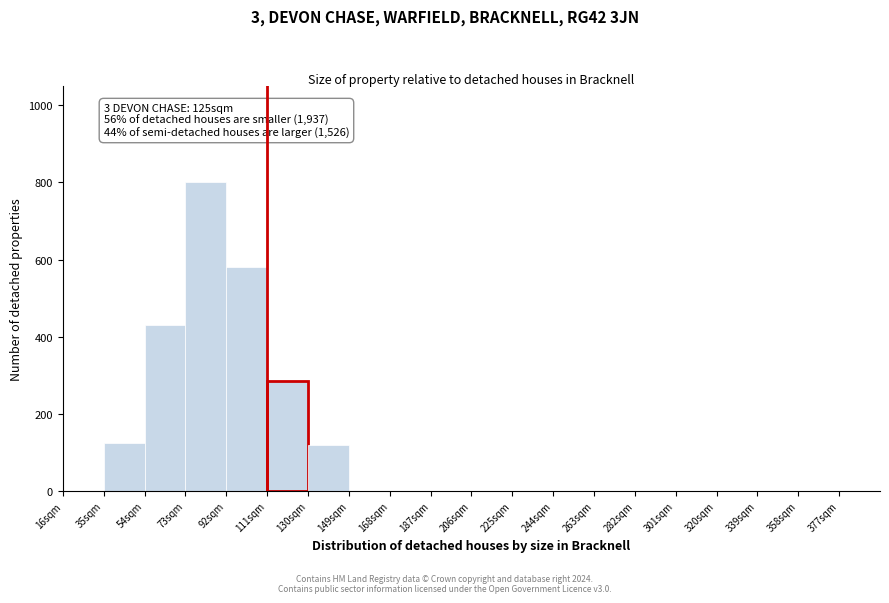

Over which range of the x-axis is the bar tallest?

73 to 92